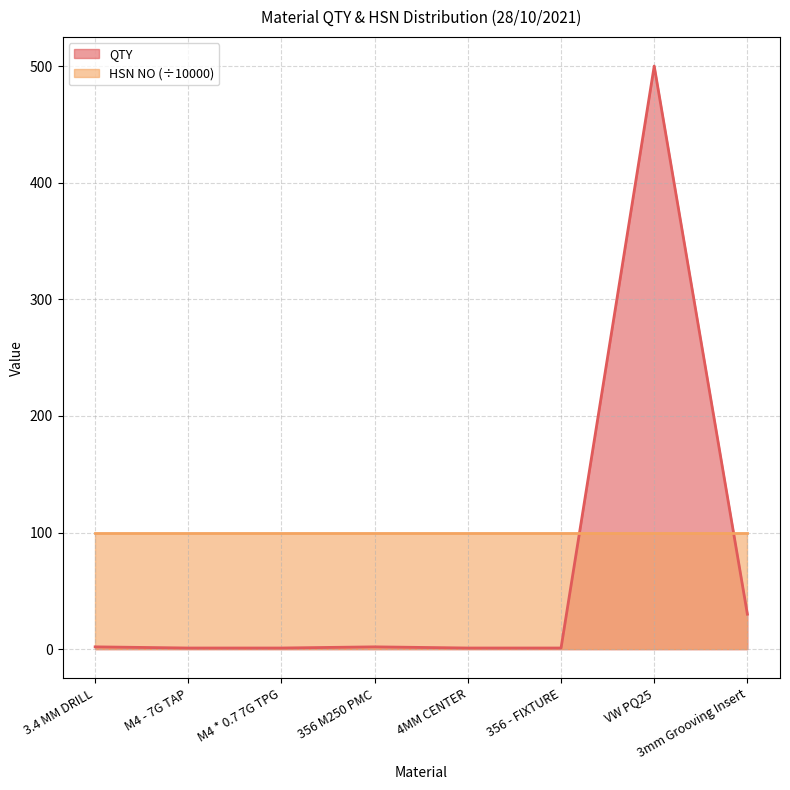

What is the change in value from 3.4 MM DRILL to 3mm Grooving Insert?

+28